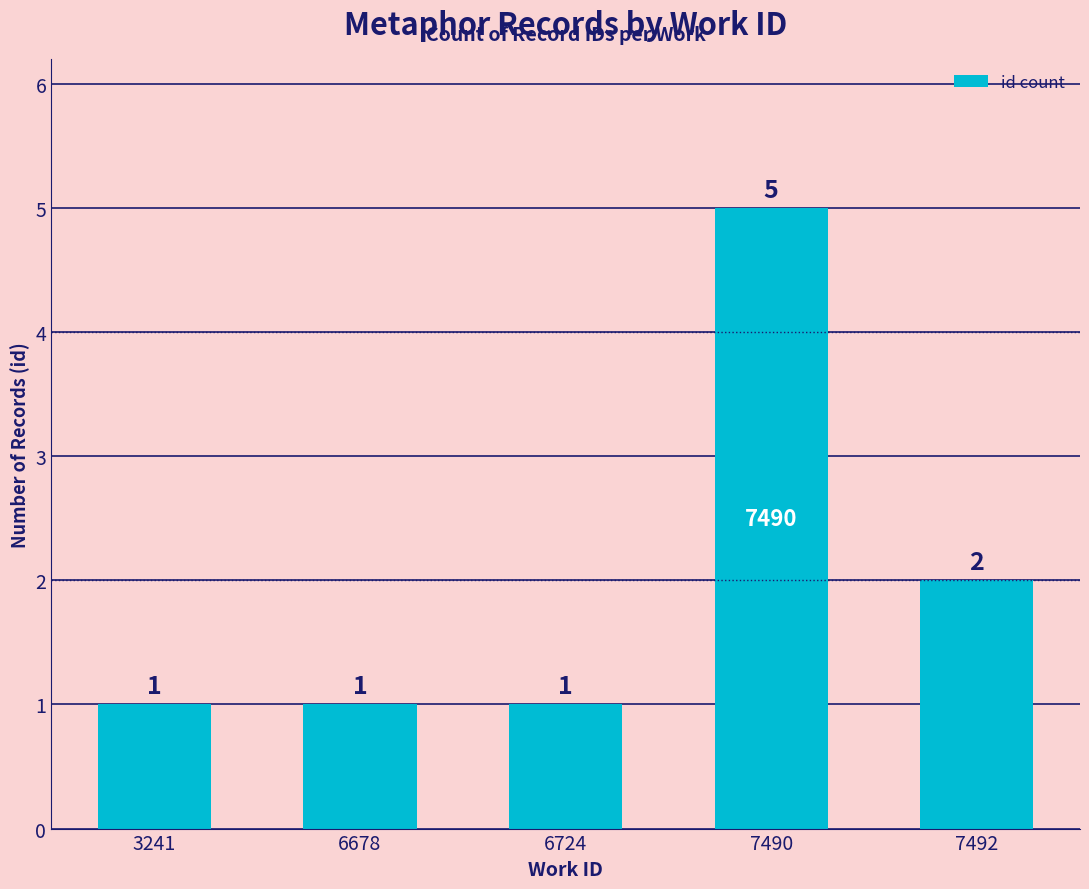

What is the maximum value shown in the chart?

5